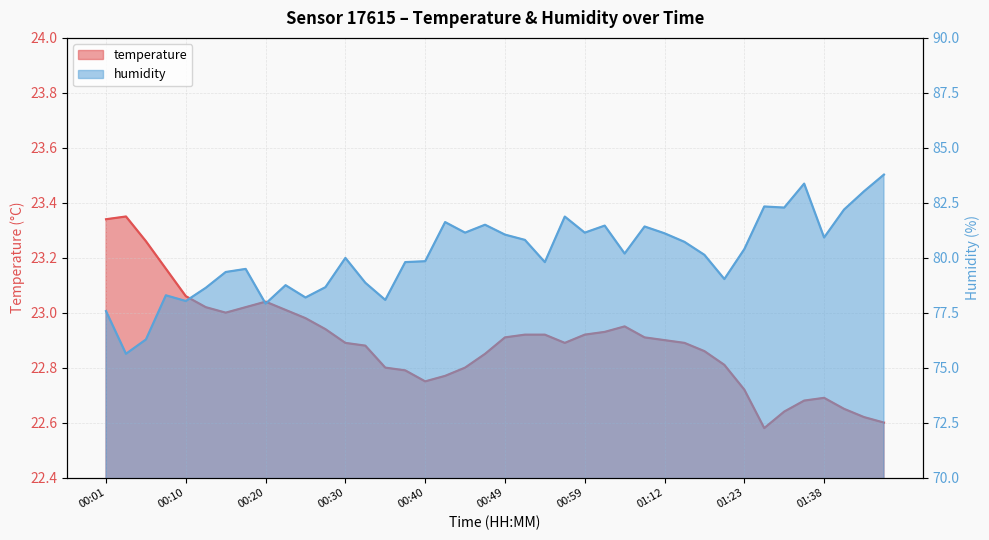

Is the value of temperature at 01:38 greater than the value of humidity at 00:35?

No